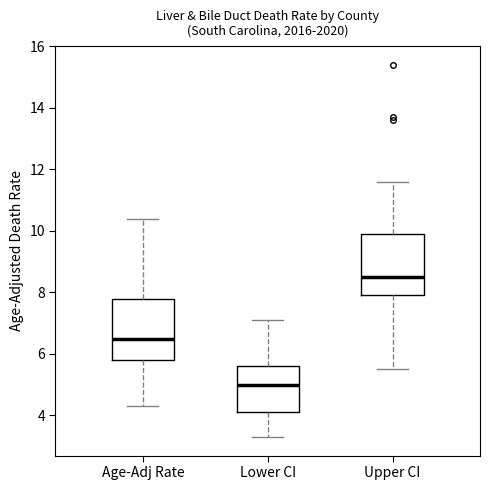

Reading left to right, transcribe this box plot: for each box, give where its median line is, the range the box spans, and where its two whiskers end, as read against the y-axis. The values are not printed on the chart, so give them approximately, as read against the axis.

Age-Adj Rate: median 6.6, box 5.8 to 7.8, whiskers 4.4 to 10.4
Lower CI: median 5.0, box 4.2 to 5.6, whiskers 3.4 to 7.2
Upper CI: median 8.6, box 8.0 to 10.0, whiskers 5.6 to 11.6